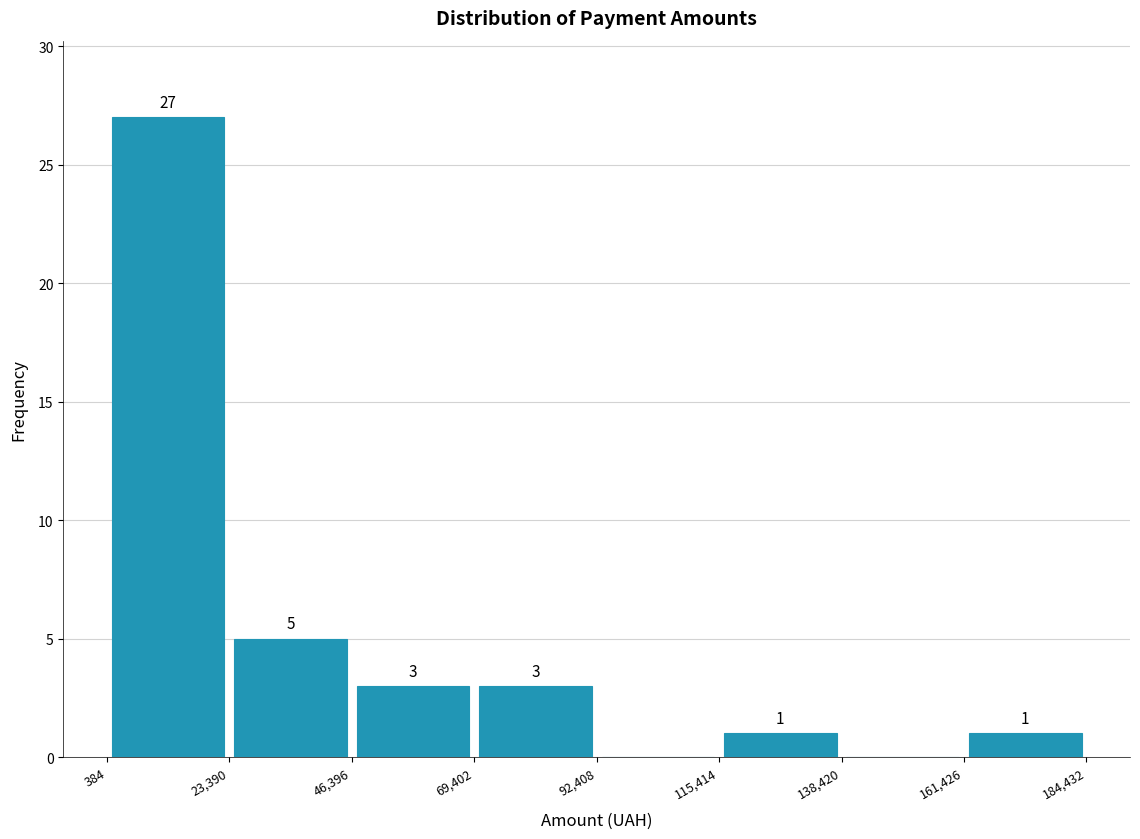

Over which range of the x-axis is the bar tallest?

384 to 23,390